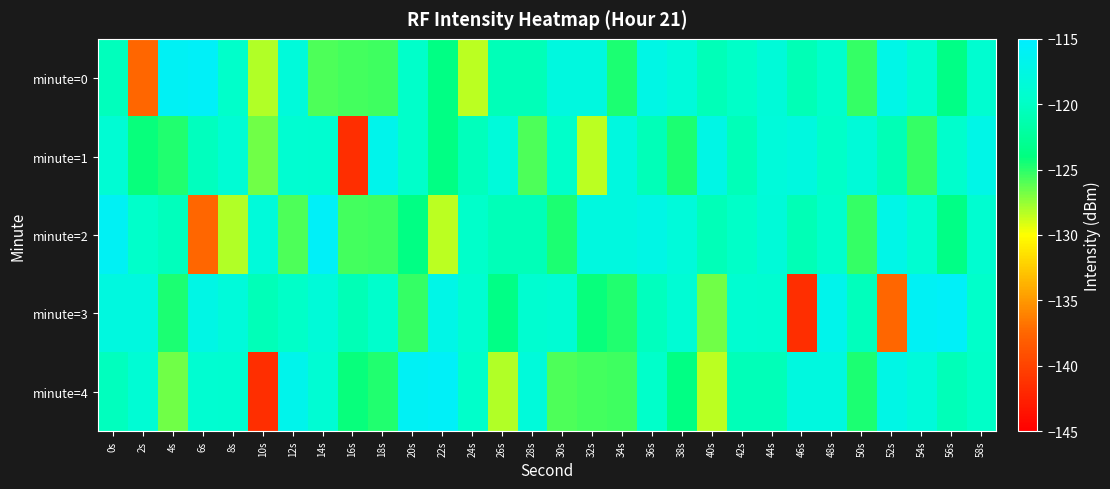

Reading right to left, transcribe all the data shown in this chart.

minute=0: 58s=-119.1	56s=-123.6	54s=-119.0	52s=-117.2	50s=-125.3	48s=-119.5	46s=-120.8	44s=-118.5	42s=-119.8	40s=-120.7	38s=-118.2	36s=-117.3	34s=-124.7	32s=-117.9	30s=-117.9	28s=-120.7	26s=-120.6	24s=-128.4	22s=-123.7	20s=-119.6	18s=-125.5	16s=-125.6	14s=-125.8	12s=-118.2	10s=-128.2	8s=-119.7	6s=-115.7	4s=-116.0	2s=-137.5	0s=-120.4
minute=1: 58s=-117.2	56s=-119.5	54s=-125.3	52s=-120.8	50s=-118.5	48s=-119.8	46s=-117.9	44s=-118.2	42s=-120.7	40s=-117.3	38s=-124.7	36s=-120.6	34s=-117.9	32s=-128.4	30s=-119.6	28s=-125.8	26s=-118.2	24s=-120.4	22s=-123.7	20s=-119.7	18s=-116.8	16s=-141.5	14s=-119.2	12s=-119.0	10s=-126.7	8s=-118.8	6s=-120.3	4s=-124.7	2s=-124.2	0s=-119.0
minute=2: 58s=-119.1	56s=-123.6	54s=-119.0	52s=-117.2	50s=-125.3	48s=-119.5	46s=-120.8	44s=-118.5	42s=-119.8	40s=-120.7	38s=-118.2	36s=-117.3	34s=-117.9	32s=-117.9	30s=-124.7	28s=-120.7	26s=-120.6	24s=-119.6	22s=-128.4	20s=-123.7	18s=-125.5	16s=-125.6	14s=-115.7	12s=-125.8	10s=-118.2	8s=-128.2	6s=-137.5	4s=-120.4	2s=-119.7	0s=-116.0
minute=3: 58s=-119.7	56s=-115.7	54s=-116.0	52s=-137.5	50s=-120.4	48s=-116.8	46s=-141.5	44s=-119.2	42s=-119.0	40s=-126.7	38s=-118.8	36s=-120.3	34s=-124.7	32s=-124.2	30s=-119.0	28s=-119.1	26s=-123.6	24s=-119.0	22s=-117.2	20s=-125.3	18s=-119.5	16s=-120.8	14s=-118.5	12s=-119.8	10s=-120.7	8s=-118.2	6s=-117.3	4s=-124.7	2s=-117.9	0s=-117.9
minute=4: 58s=-119.8	56s=-120.7	54s=-118.2	52s=-117.3	50s=-124.7	48s=-117.9	46s=-117.9	44s=-120.7	42s=-120.6	40s=-128.4	38s=-123.7	36s=-119.6	34s=-125.5	32s=-125.6	30s=-125.8	28s=-118.2	26s=-128.2	24s=-119.7	22s=-115.7	20s=-116.0	18s=-124.7	16s=-124.2	14s=-119.0	12s=-116.8	10s=-141.5	8s=-119.2	6s=-119.0	4s=-126.7	2s=-118.8	0s=-120.3